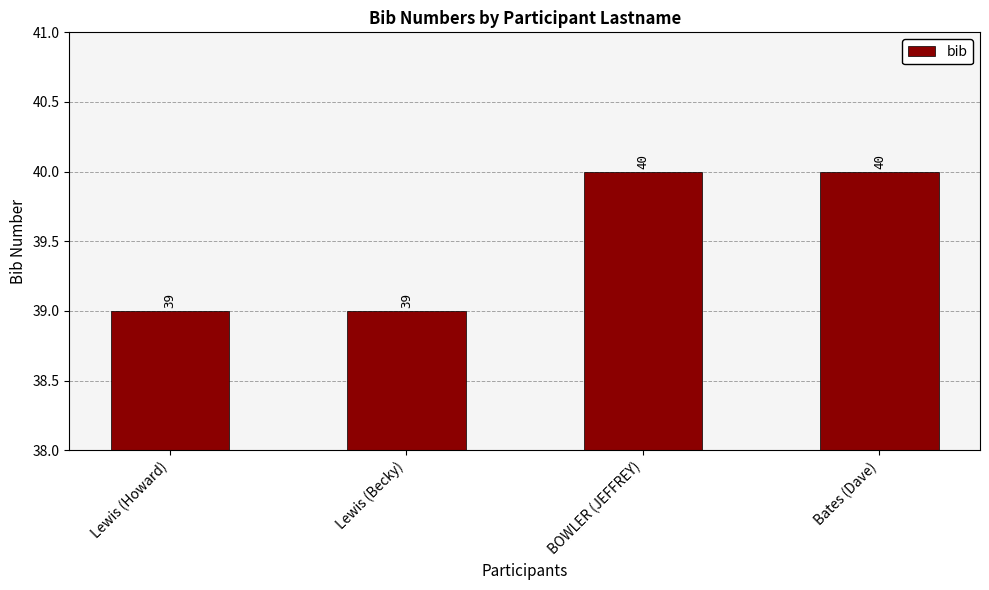

What is the minimum value shown in the chart?

39